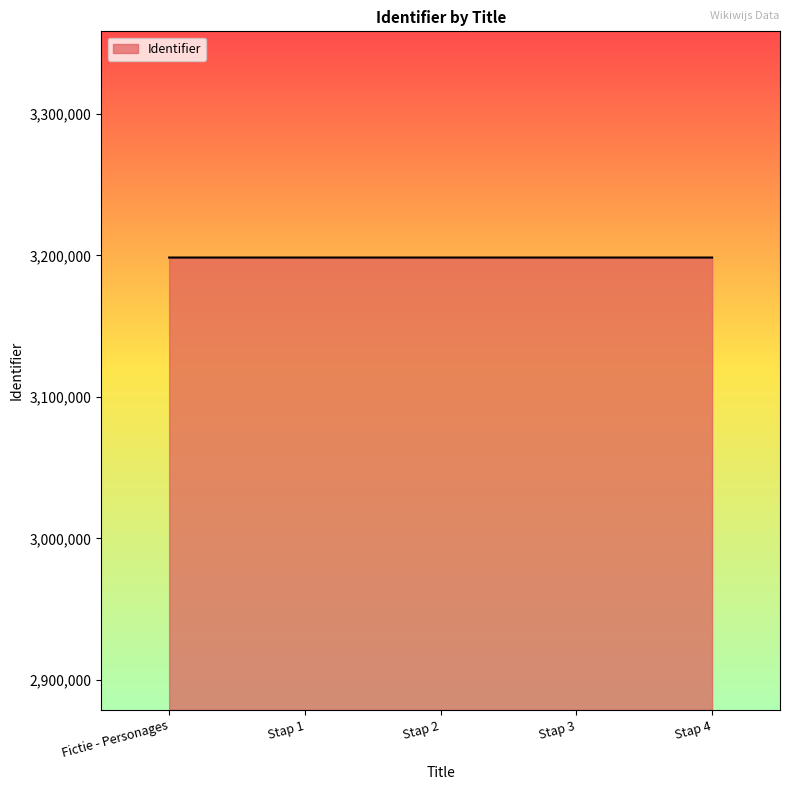

What is the minimum value shown in the chart?

3198521